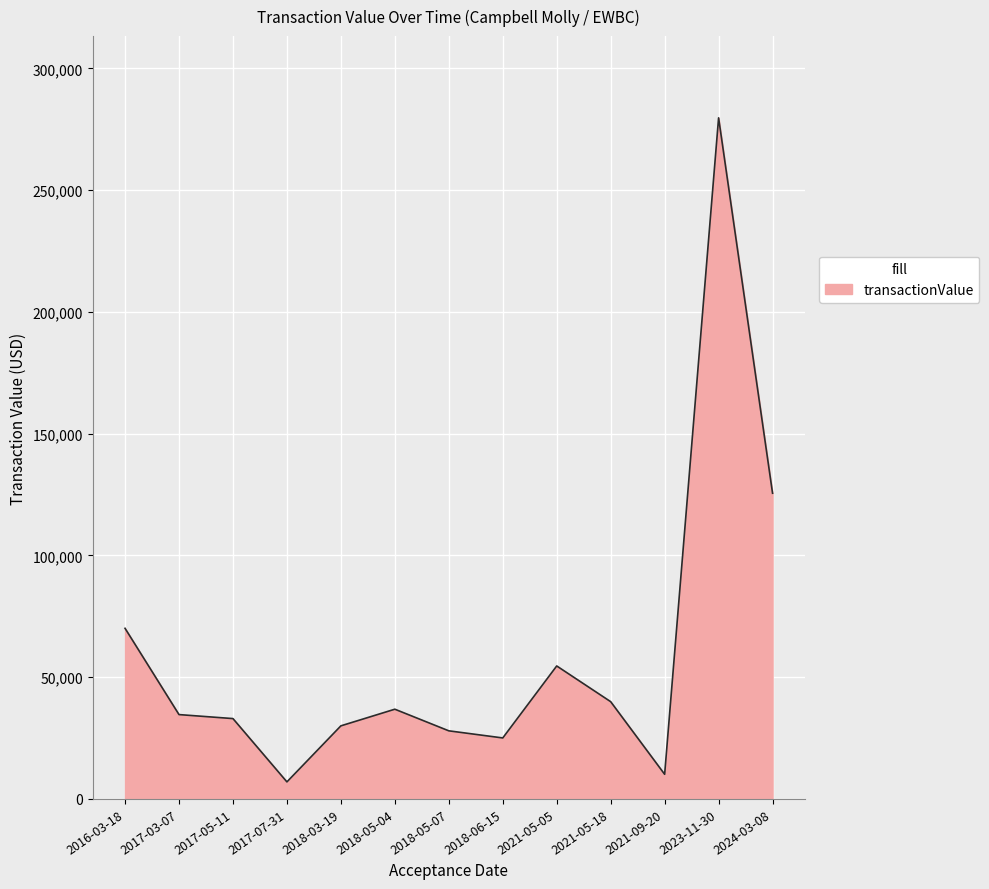

Which has a higher value, 2023-11-30 or 2021-05-18?

2023-11-30